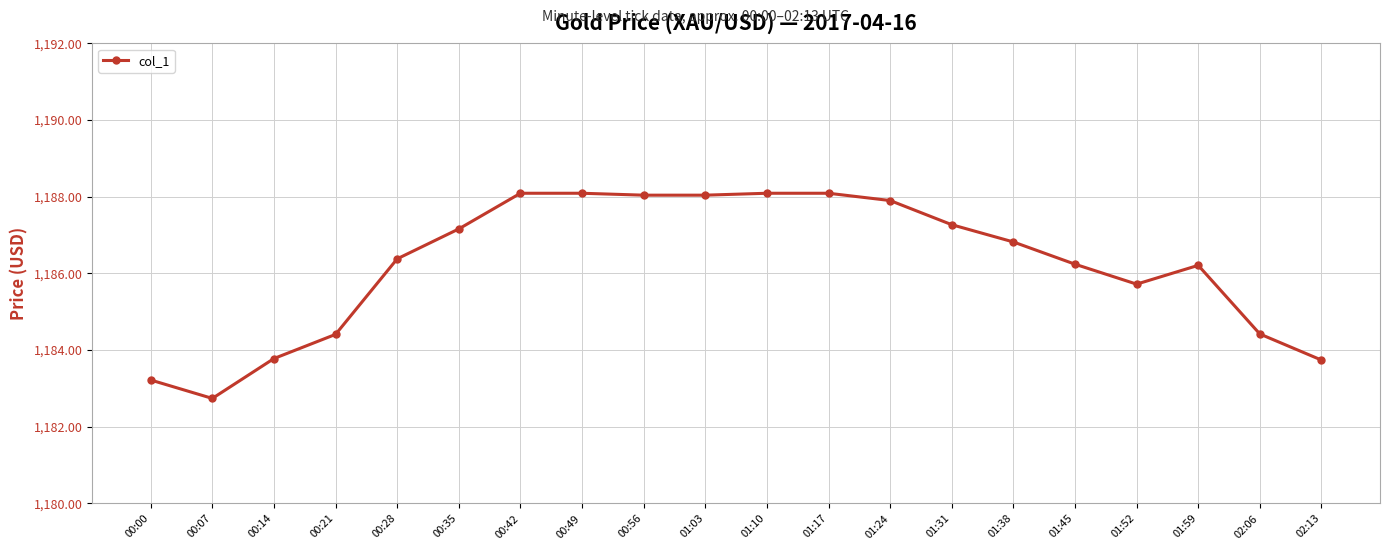

What is the average value?

1186.2